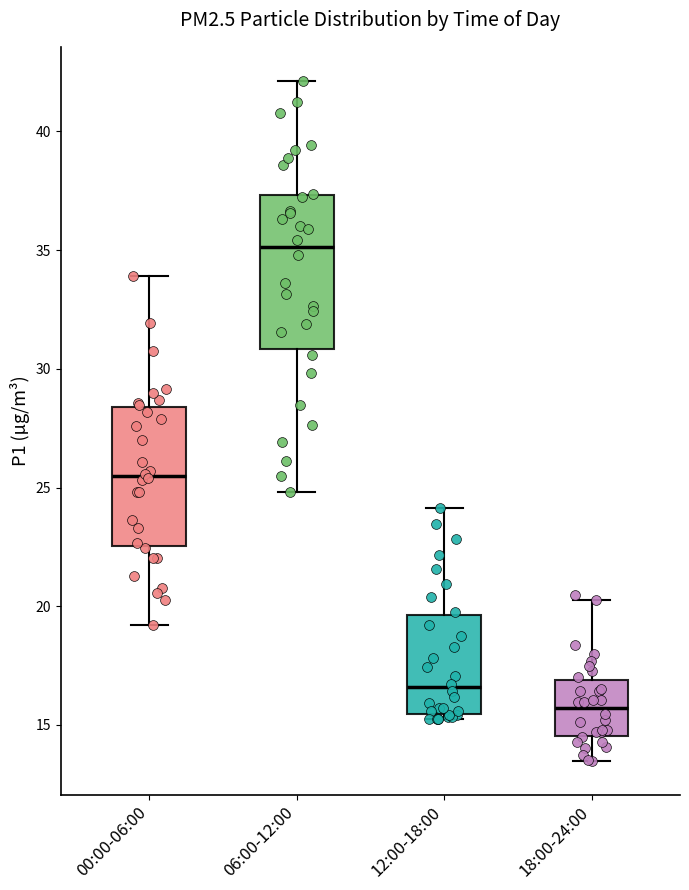

Which box has the highest median line?

06:00-12:00